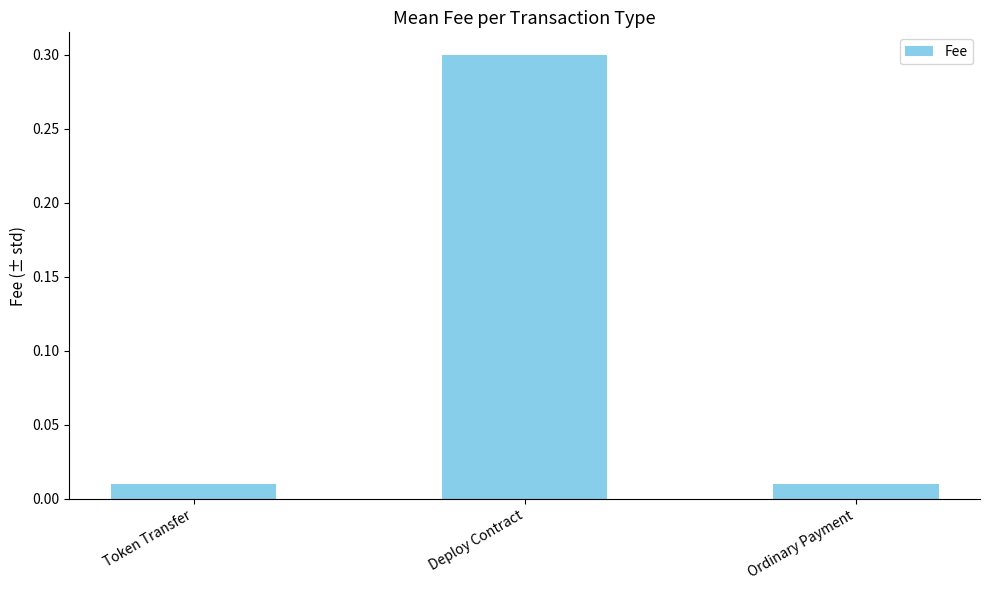

What is the greatest value displayed?

0.3